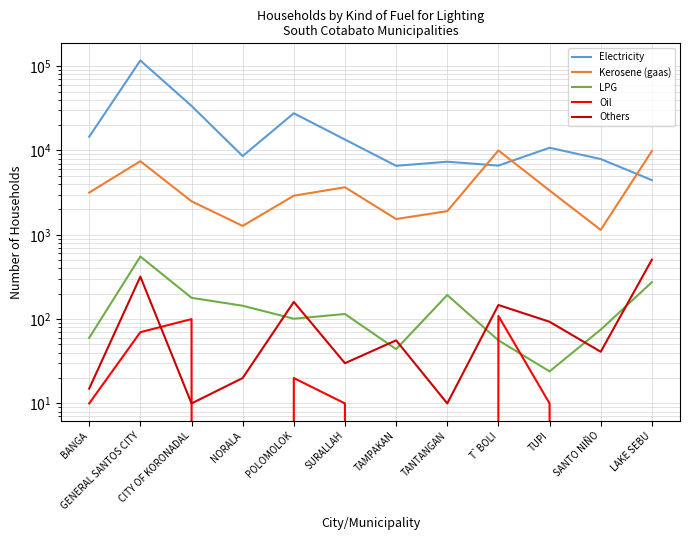

What is the maximum value shown in the chart?

116686